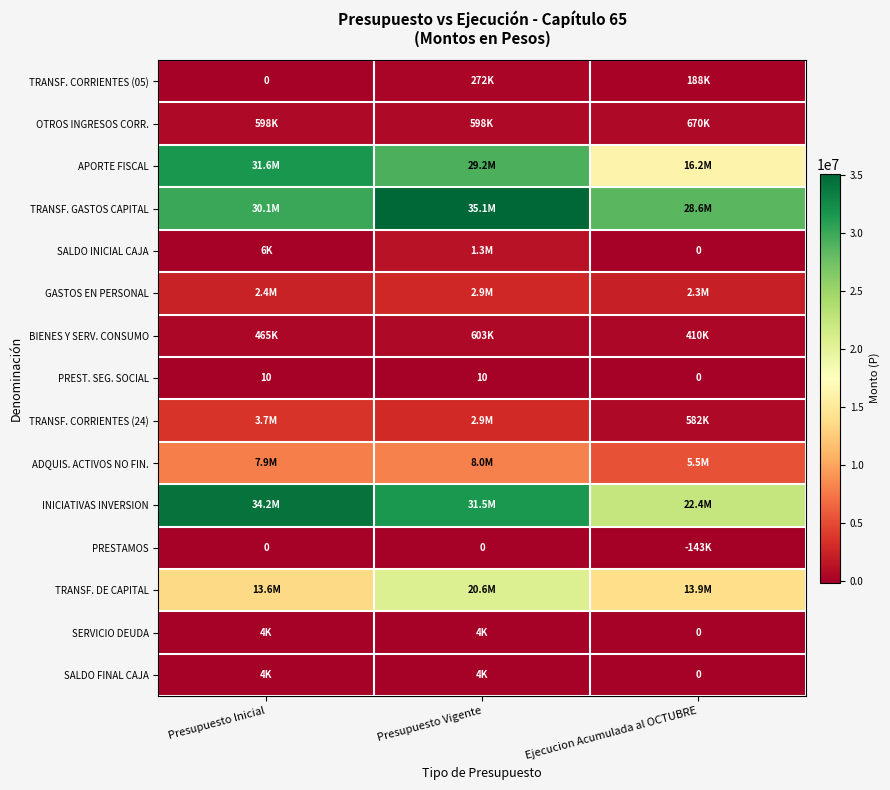

The PREST. SEG. SOCIAL series shows 10 at Presupuesto Inicial. True or false?

True